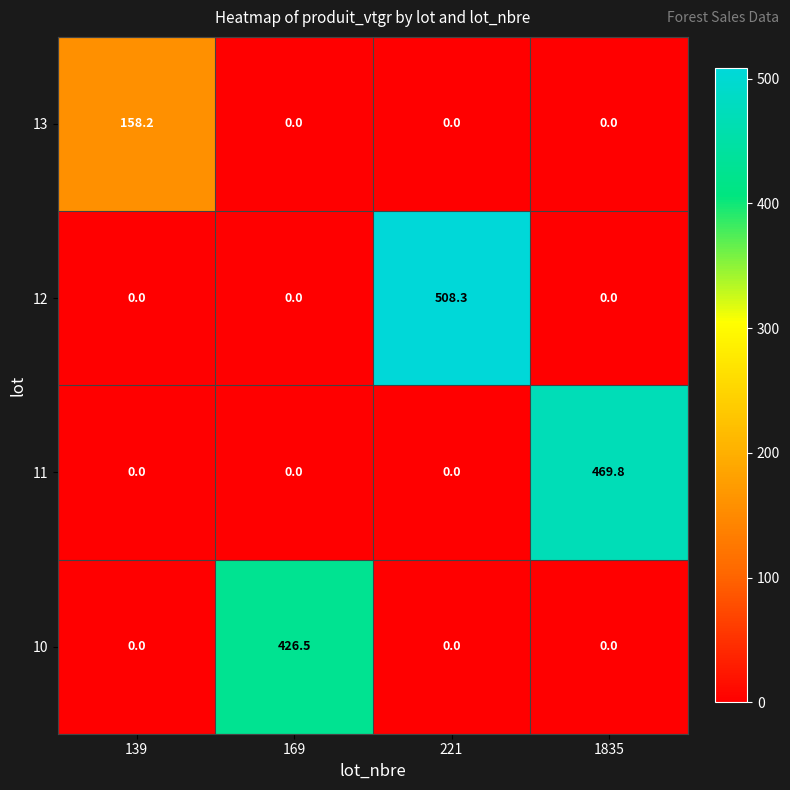

How many distinct data groups are displayed?

4